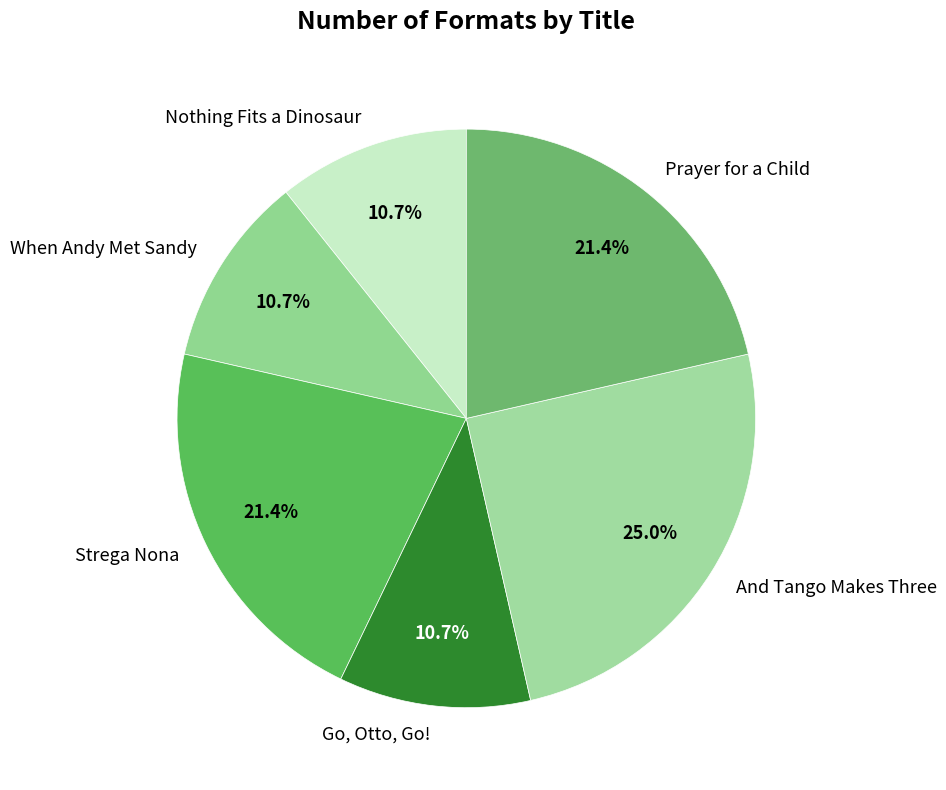

How many segments does this pie chart have?

6